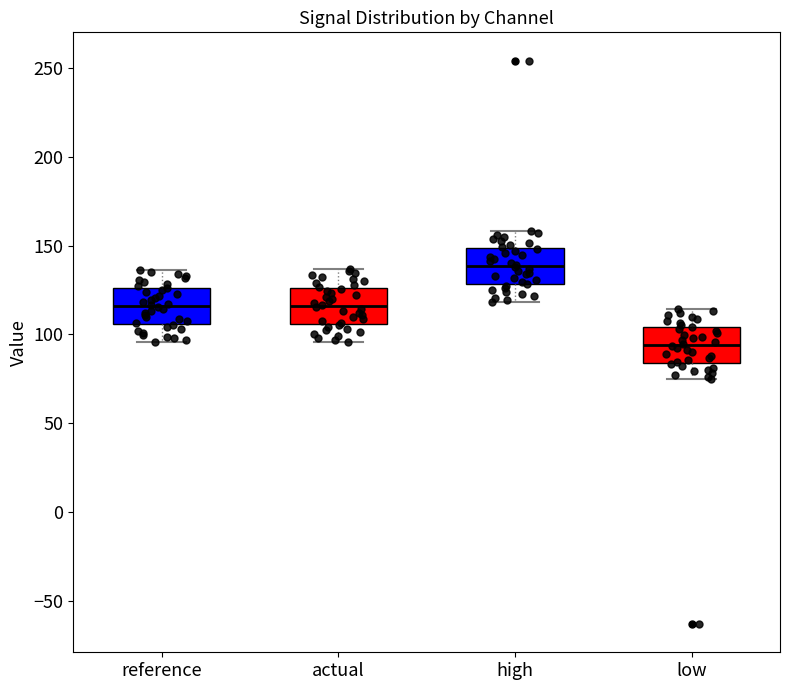

Which box's median line is the highest?

high